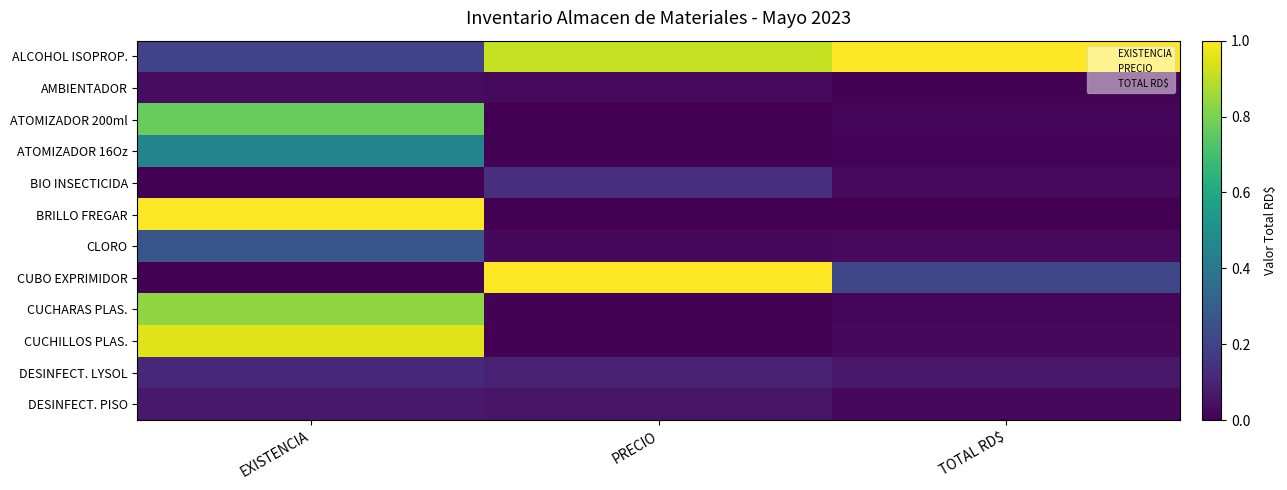

Reading left to right, list all the values displayed in this chart.

ALCOHOL ISOPROP.: EXISTENCIA=0.2	PRECIO=0.9	TOTAL RD$=1.0
AMBIENTADOR: EXISTENCIA=0.0	PRECIO=0.0	TOTAL RD$=0.0
ATOMIZADOR 200ml: EXISTENCIA=0.8	PRECIO=0.0	TOTAL RD$=0.0
ATOMIZADOR 16Oz: EXISTENCIA=0.5	PRECIO=0.0	TOTAL RD$=0.0
BIO INSECTICIDA: EXISTENCIA=0.0	PRECIO=0.1	TOTAL RD$=0.0
BRILLO FREGAR: EXISTENCIA=1.0	PRECIO=0.0	TOTAL RD$=0.0
CLORO: EXISTENCIA=0.3	PRECIO=0.0	TOTAL RD$=0.0
CUBO EXPRIMIDOR: EXISTENCIA=0.0	PRECIO=1.0	TOTAL RD$=0.2
CUCHARAS PLAS.: EXISTENCIA=0.8	PRECIO=0.0	TOTAL RD$=0.0
CUCHILLOS PLAS.: EXISTENCIA=0.9	PRECIO=0.0	TOTAL RD$=0.0
DESINFECT. LYSOL: EXISTENCIA=0.1	PRECIO=0.1	TOTAL RD$=0.1
DESINFECT. PISO: EXISTENCIA=0.1	PRECIO=0.1	TOTAL RD$=0.0